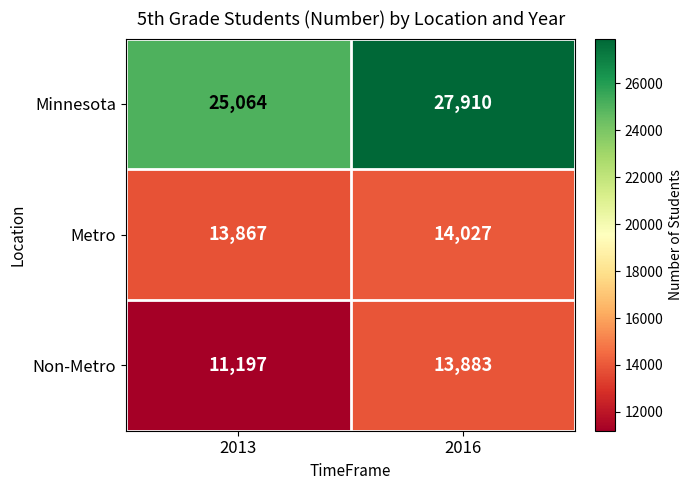

What is the approximate value of Metro at 2013?

13867